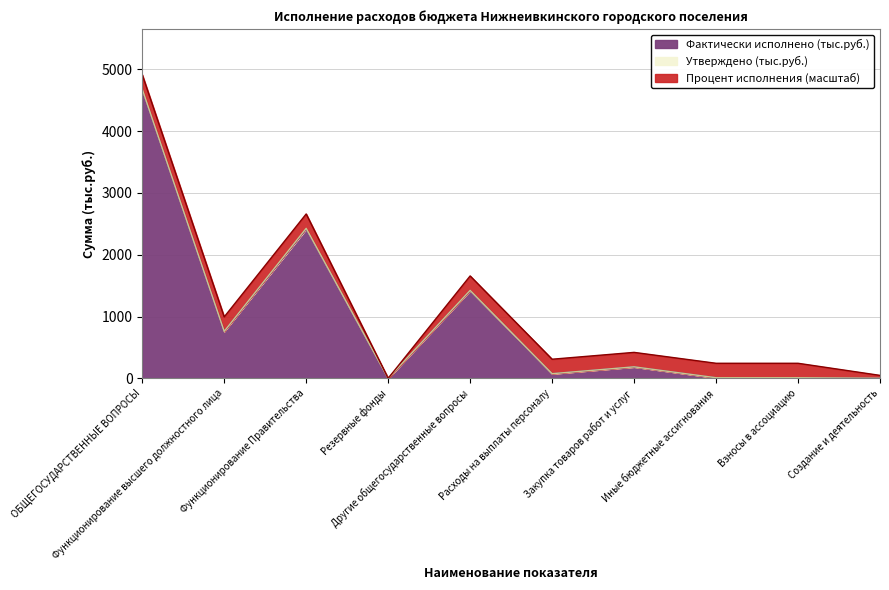

What is the highest value of the Утверждено (тыс.руб.) series?

4679.3